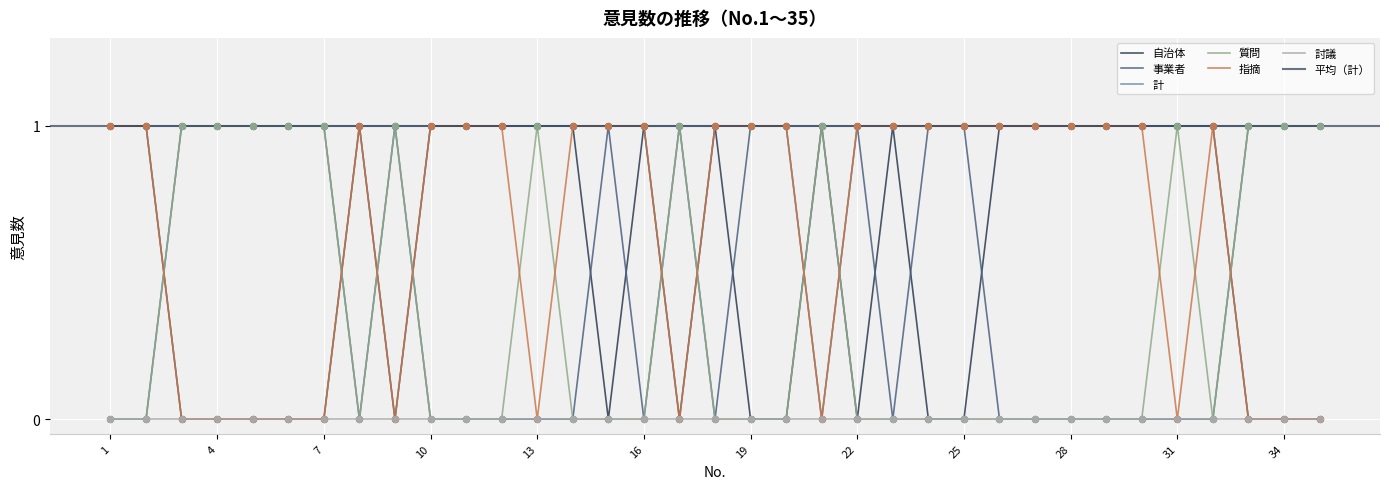

Which series reaches the maximum Y coordinate?

自治体